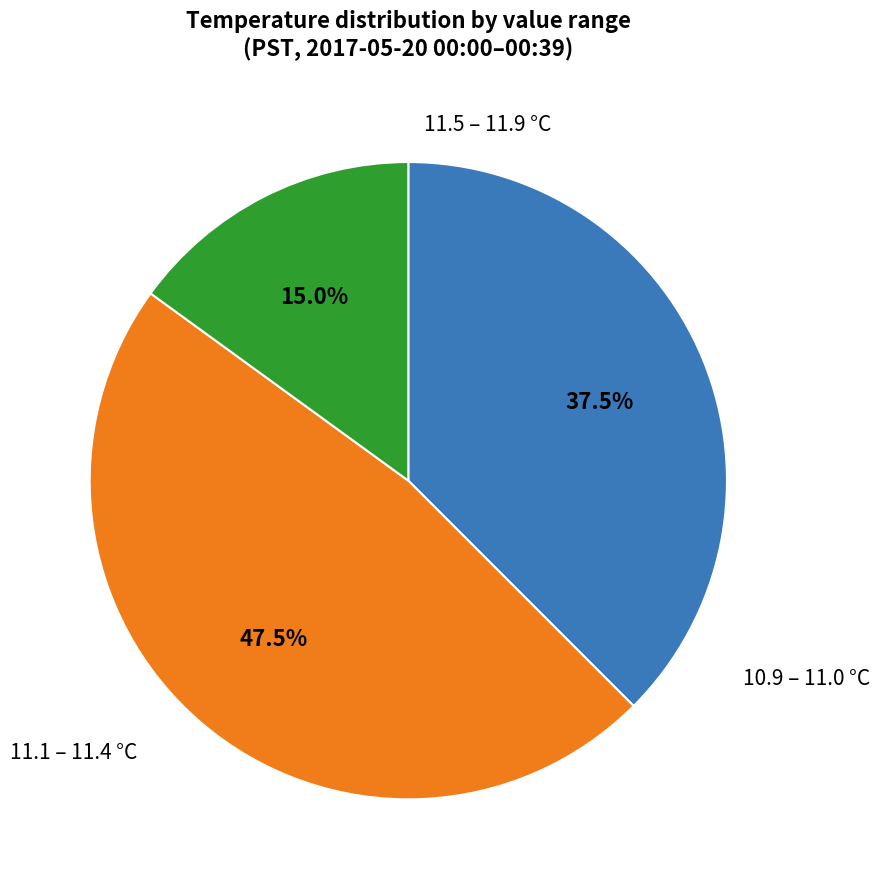

Is there any slice that represents more than half of the pie?

No